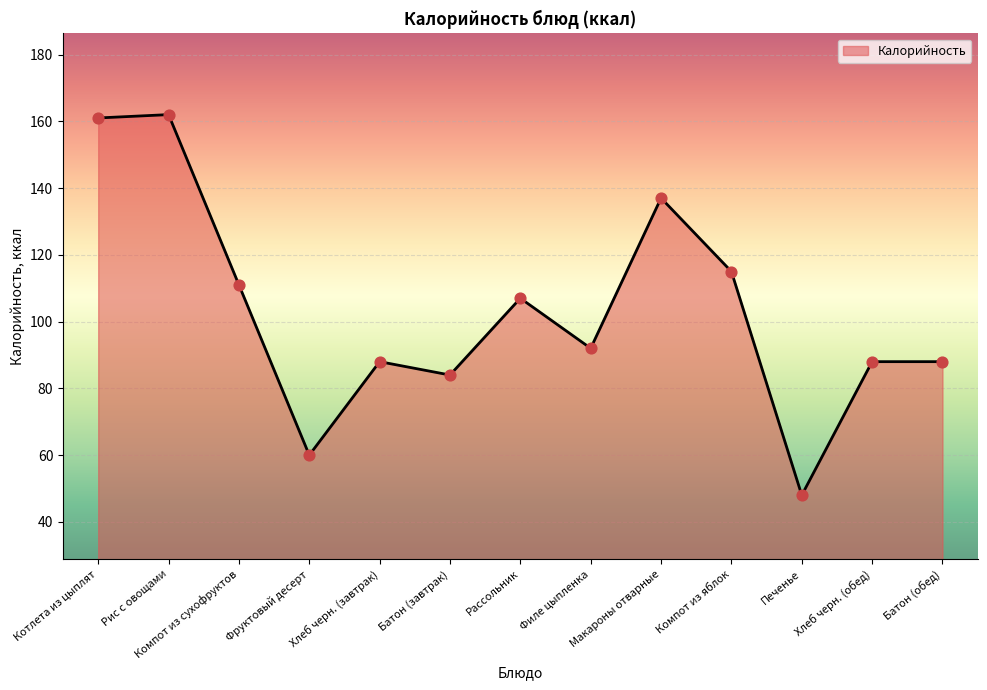

What is the change in value from Компот из сухофруктов to Батон (обед)?

-23